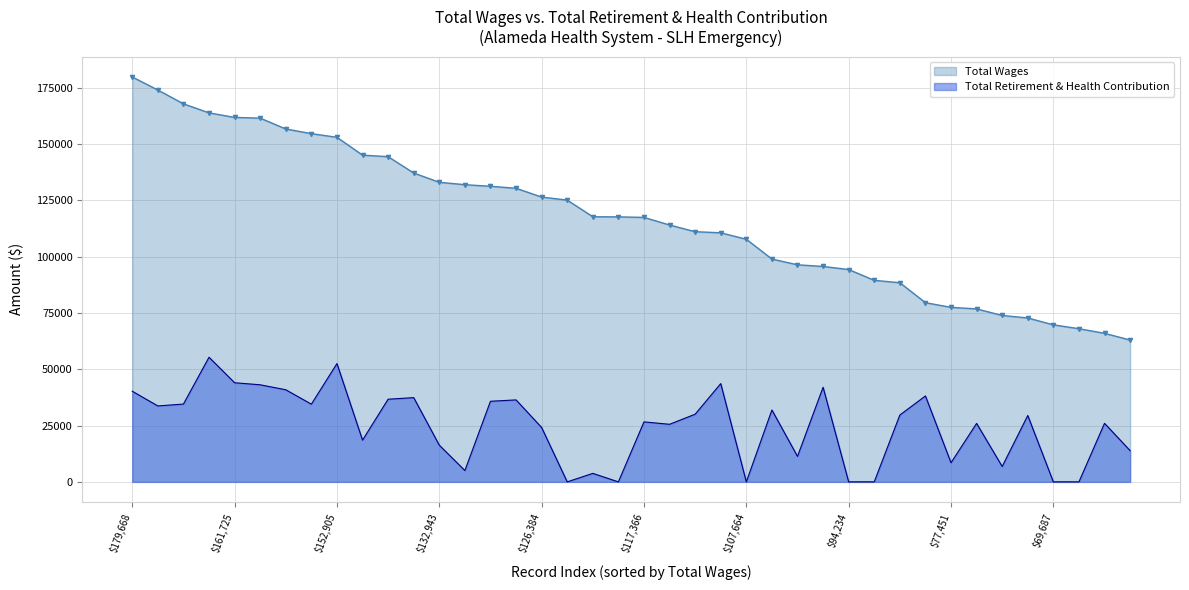

What is the spread (max minus min) of values at 35?

43273